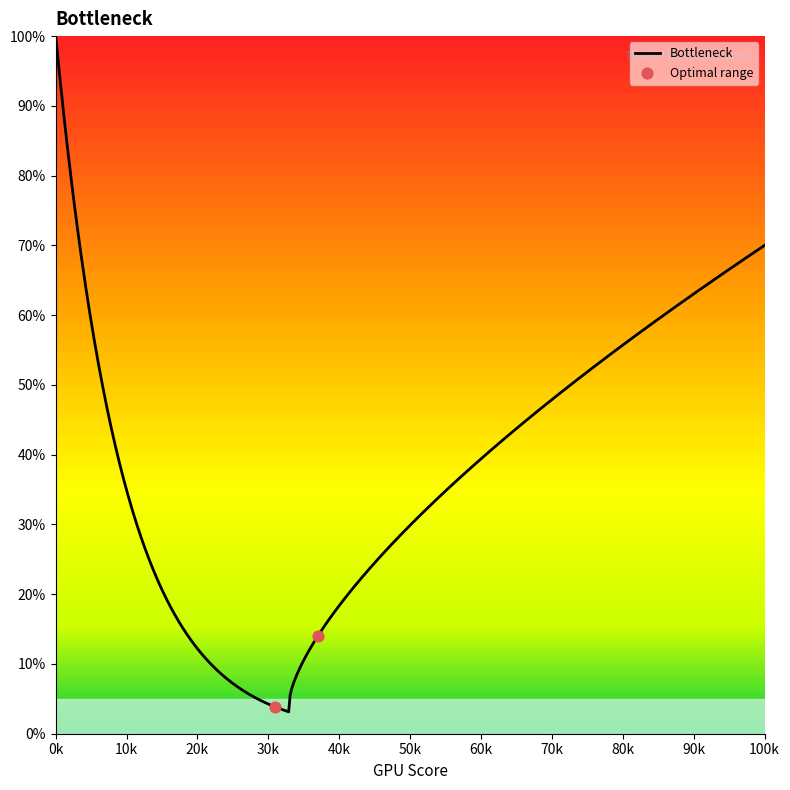

Which category has the highest value in the Bottleneck series?

0k